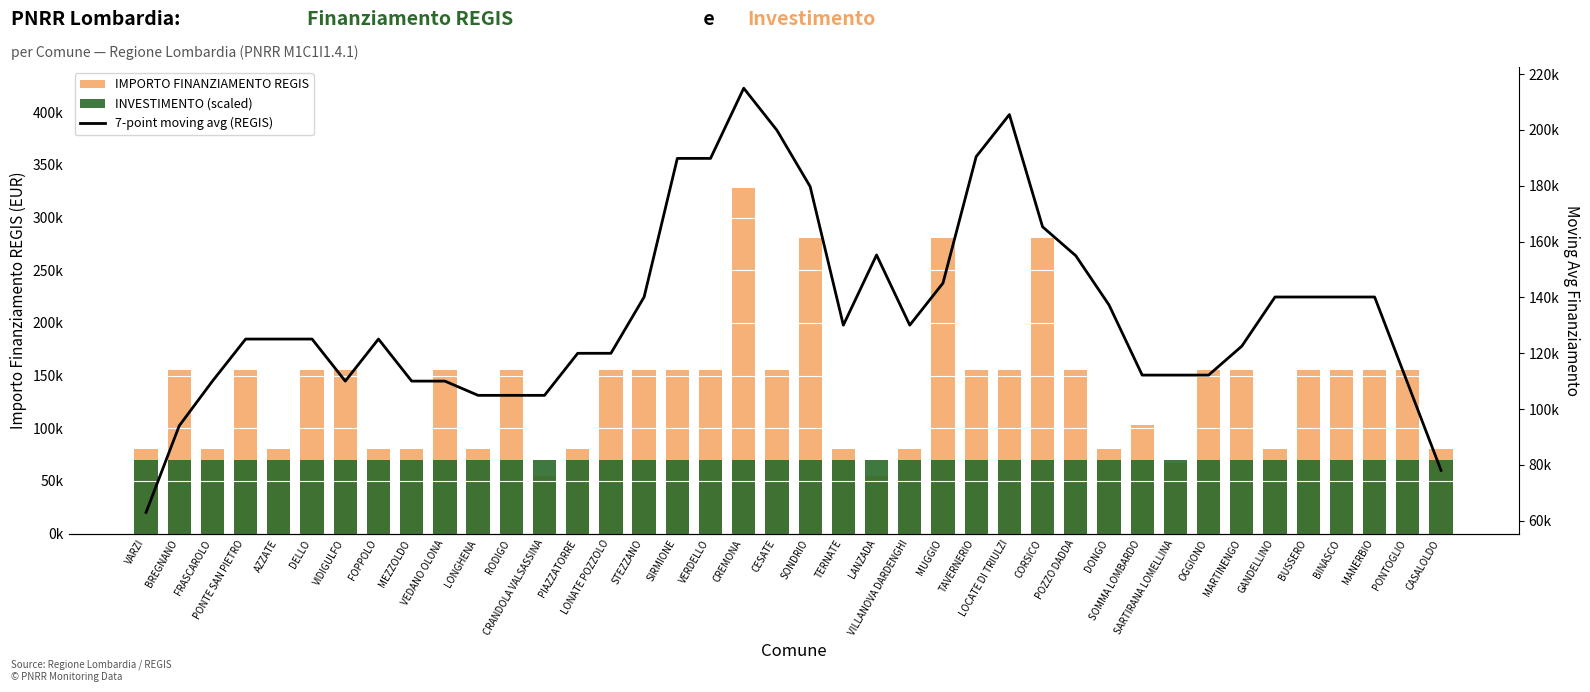

What is the sum of the INVESTIMENTO (scaled) values at OGGIONO and LONGHENA?

140000.0